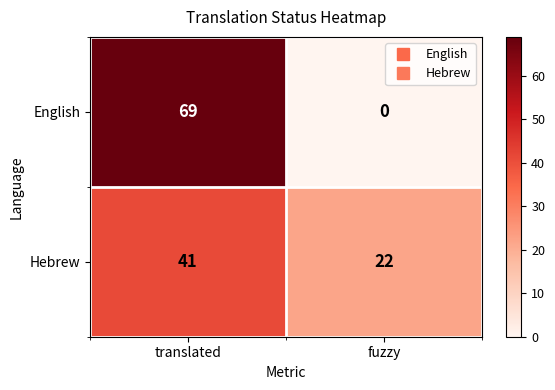

What is the average value of the Hebrew series?

32